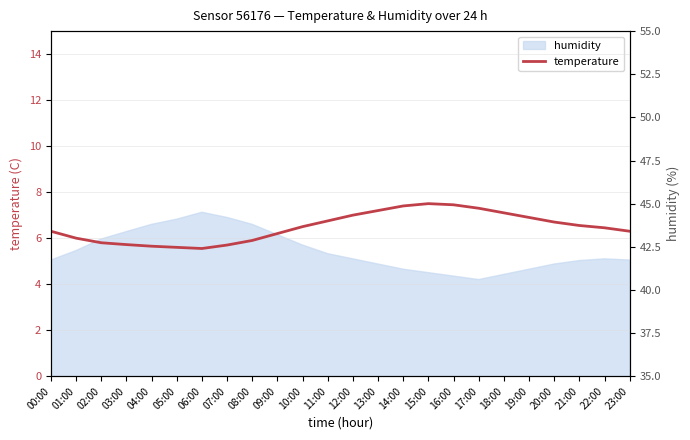

Does the chart have visible grid lines?

Yes